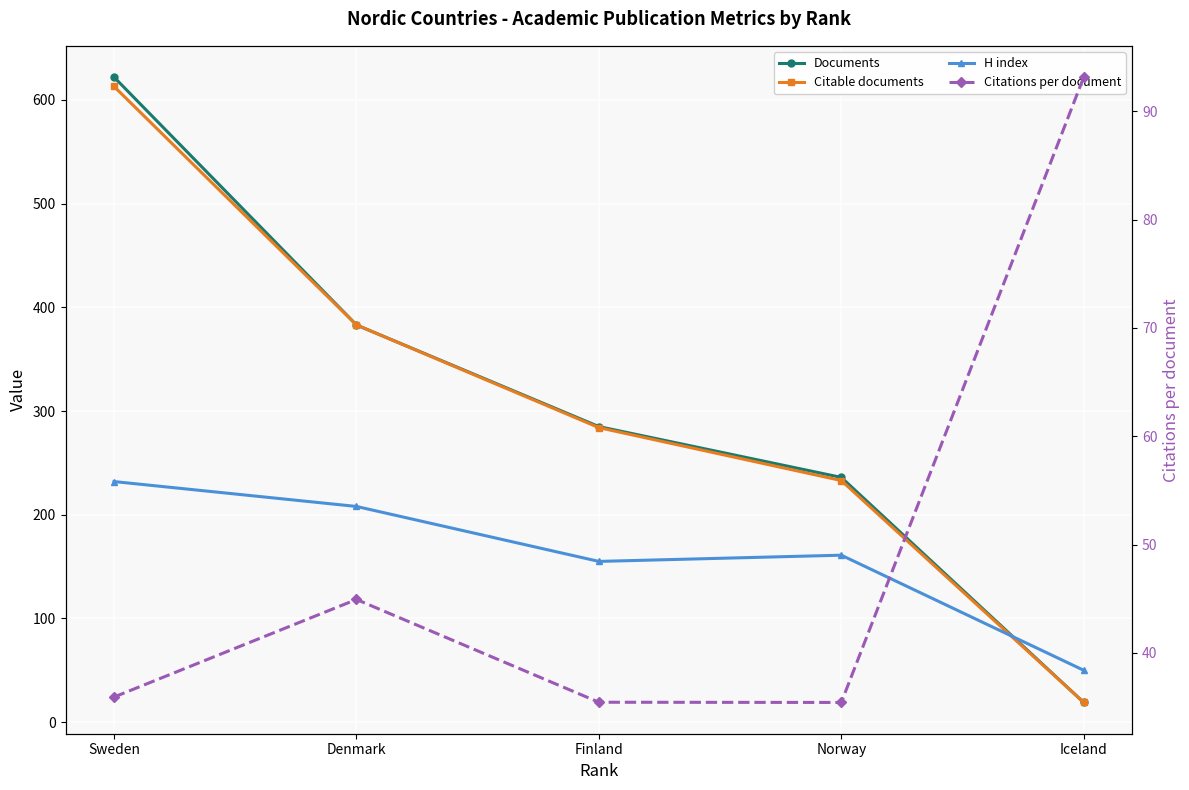

Reading right to left, transcribe all the data shown in this chart.

Documents: 19.0	236.0	285.0	383.0	622.0
Citable documents: 19.0	233.0	284.0	383.0	613.0
H index: 50.0	161.0	155.0	208.0	232.0
Citations per document: 93.2	35.4	35.4	44.9	35.9